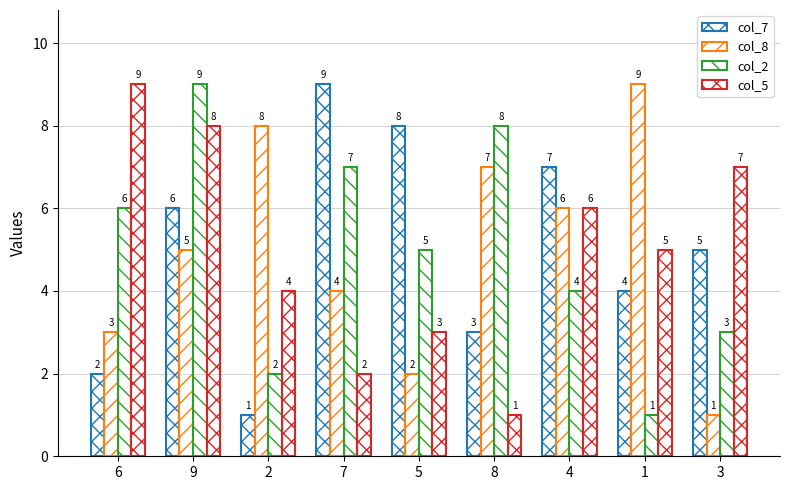

Reading left to right, transcribe all the data shown in this chart.

col_7: 2	6	1	9	8	3	7	4	5
col_8: 3	5	8	4	2	7	6	9	1
col_2: 6	9	2	7	5	8	4	1	3
col_5: 9	8	4	2	3	1	6	5	7